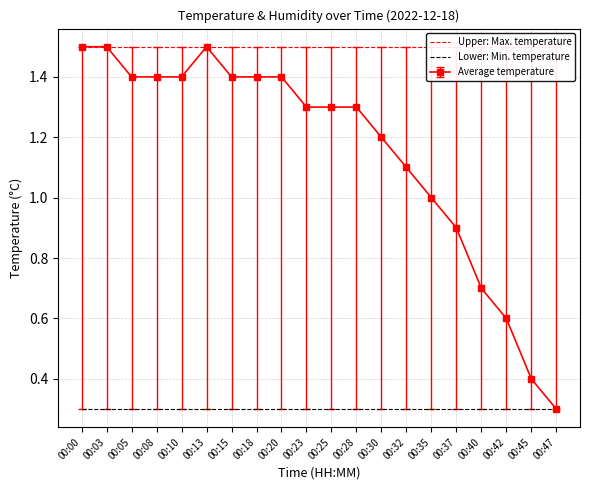

The value of Average temperature at 00:23 is 1.3. True or false?

True